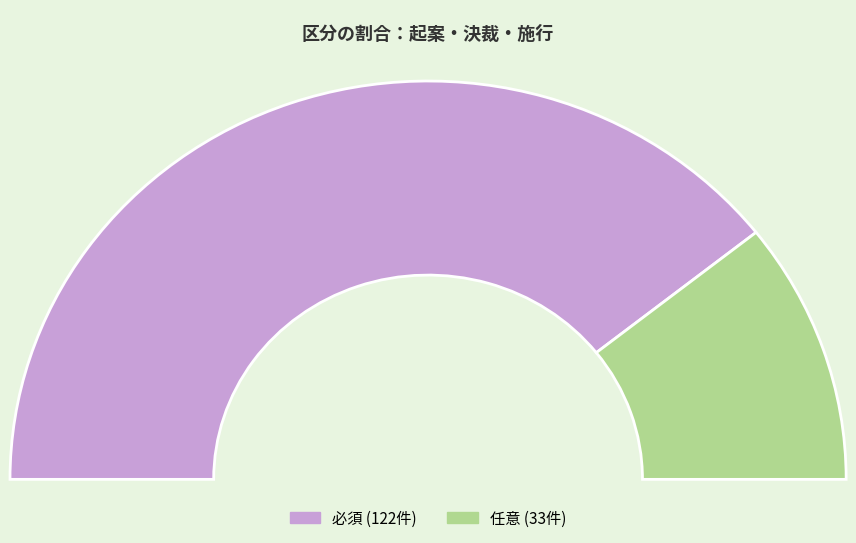

Which slice is the smallest?

任意